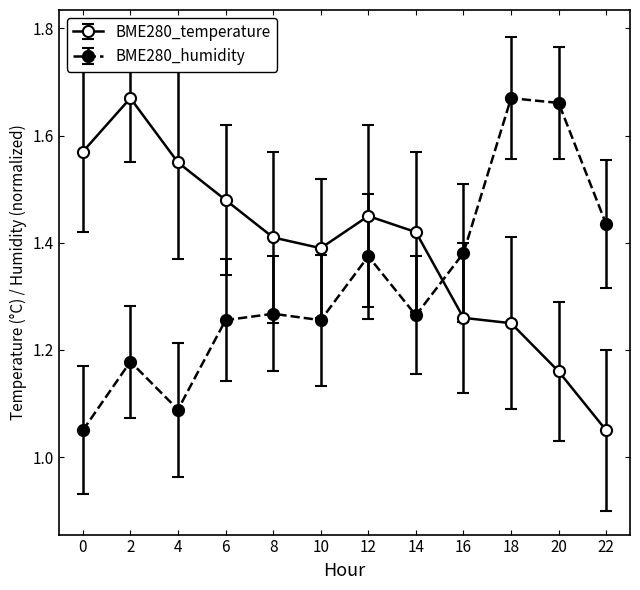

True or false: BME280_humidity has a value of 2.0 at 2.

False